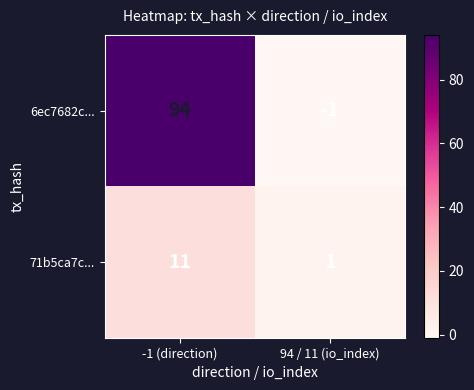

Count the number of data series in this chart.

2